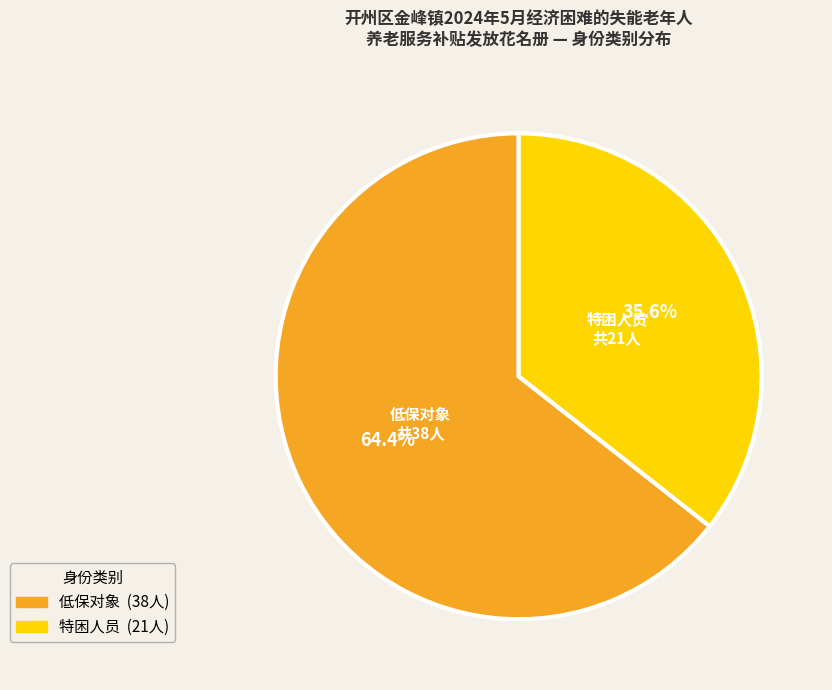

What percentage is the 特困人员 slice, to the nearest percent?

36%